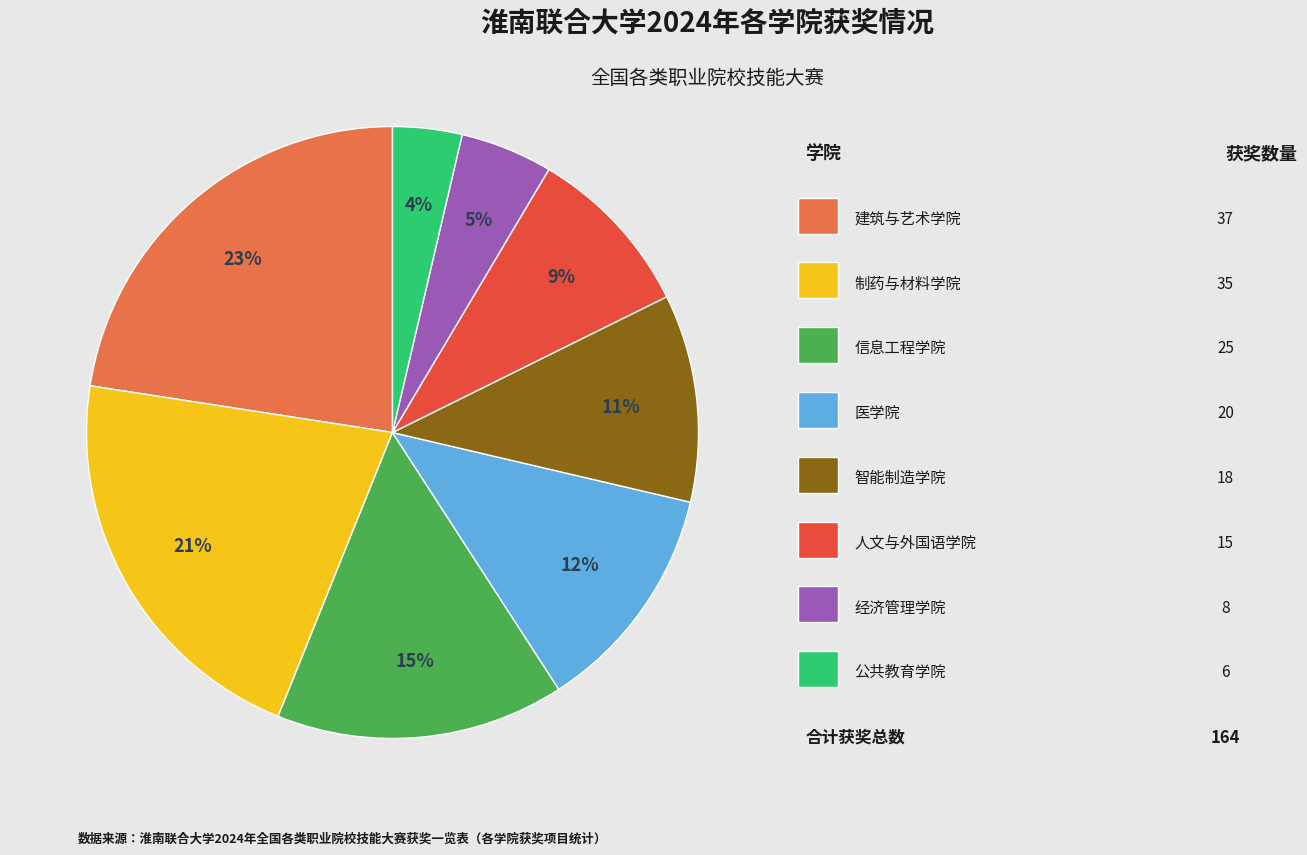

To the nearest percent, what is the difference between the largest and smallest slice percentages?

19%